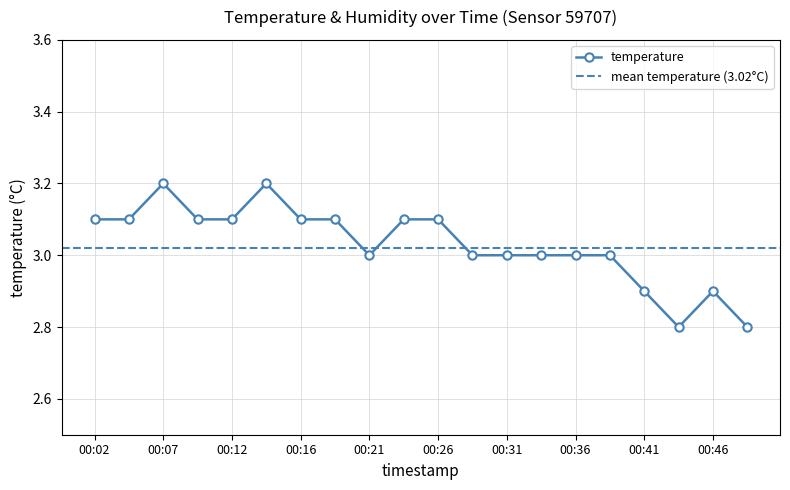

True or false: there are more than 0 points higher than both neighbors.

True